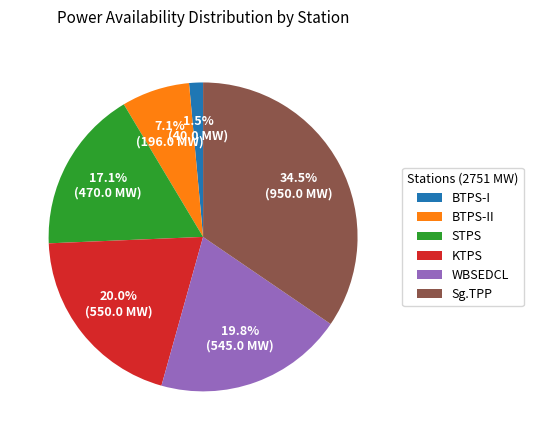

Does Sg.TPP account for over 50% of the chart?

No